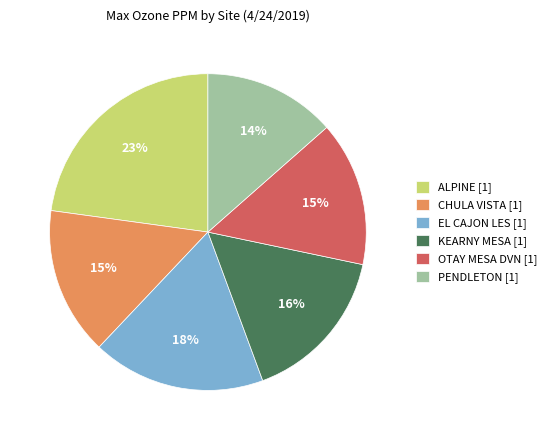

To the nearest percent, what portion does KEARNY MESA represent?

16%